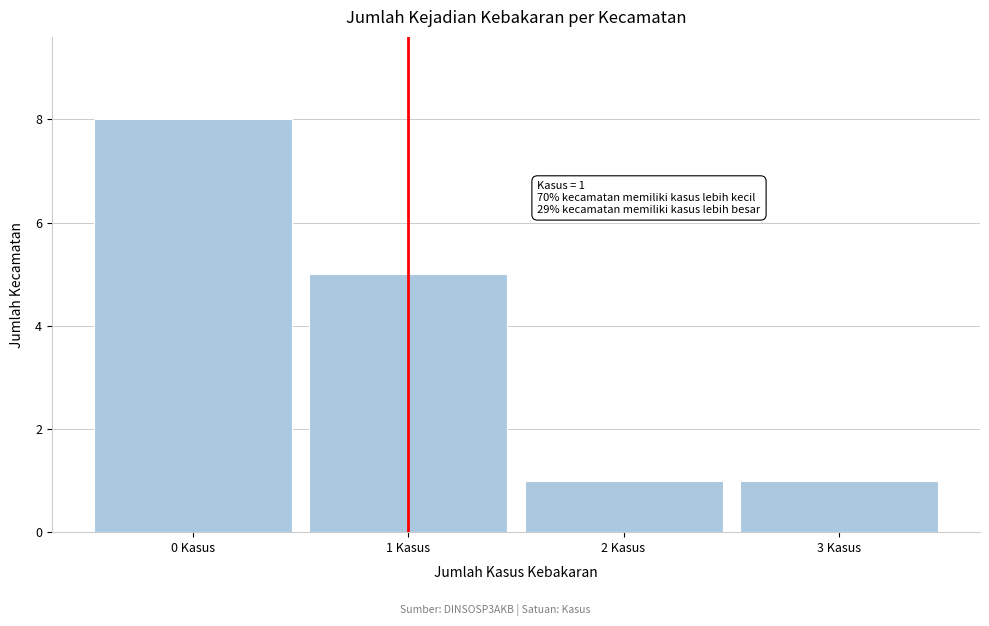

Reading right to left, transcribe all the data shown in this chart.

1	1	5	8